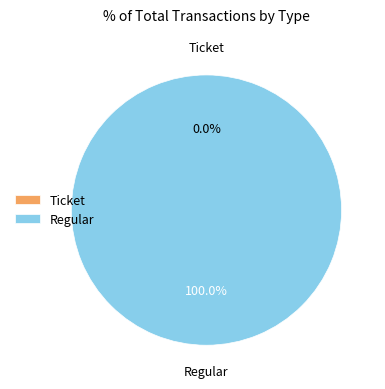

What is the total percentage of Regular and Ticket?

100.0%